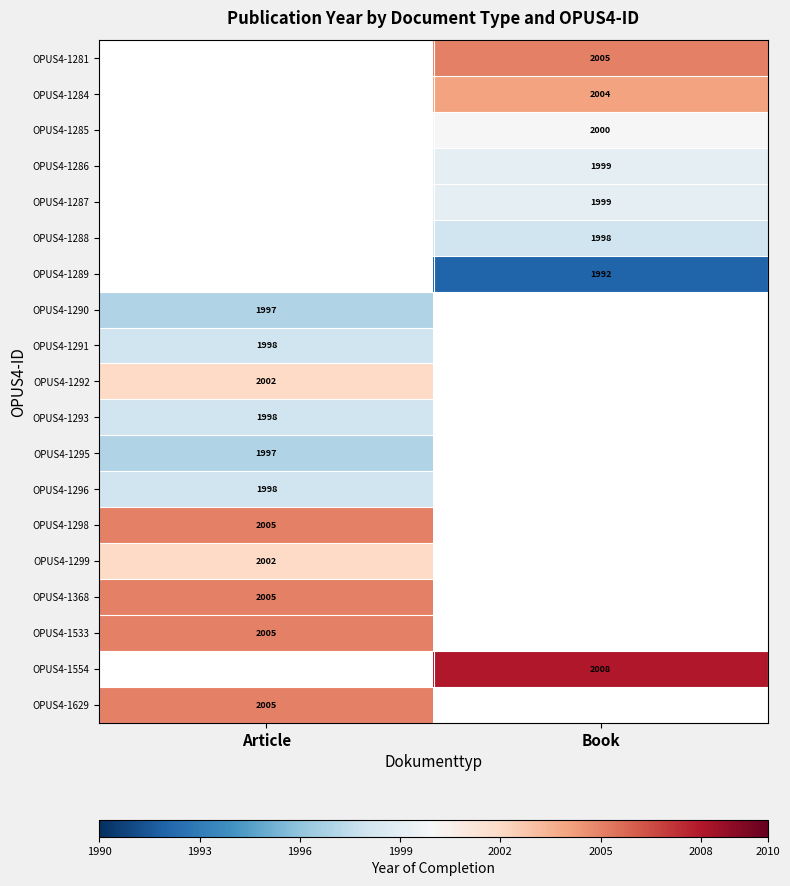

Is it true that OPUS4-1533 equals 1152 at Article?

False